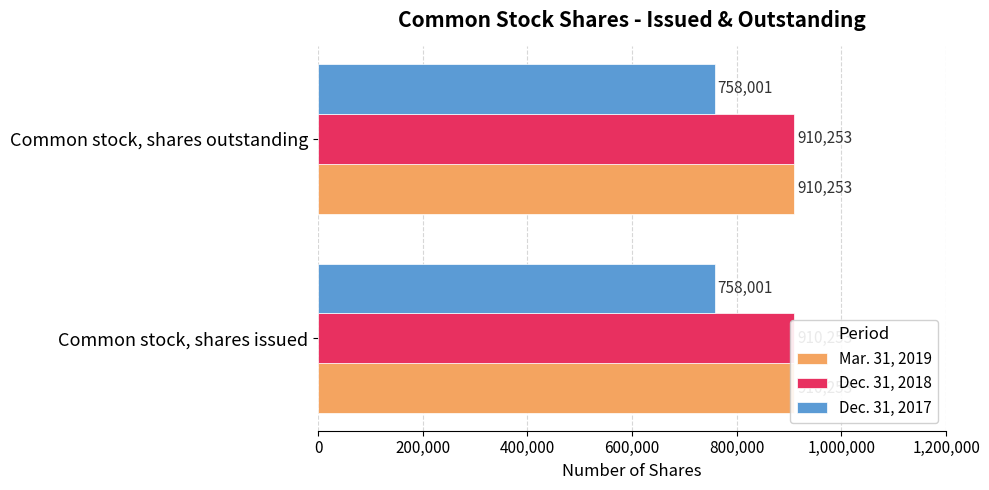

Are the bars grouped side by side (vs. stacked)?

Yes